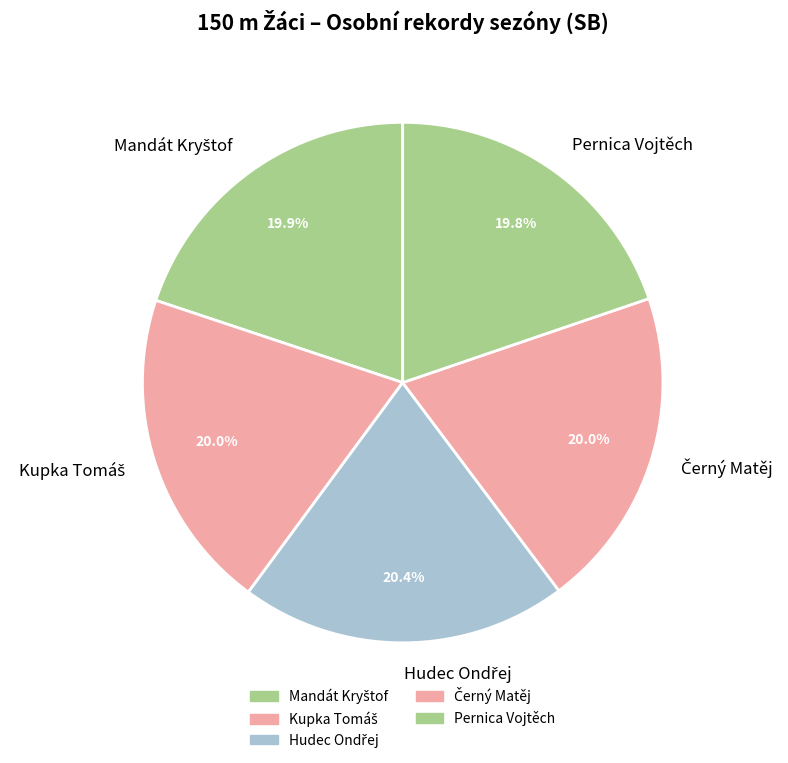

Is there any slice that represents more than half of the pie?

No